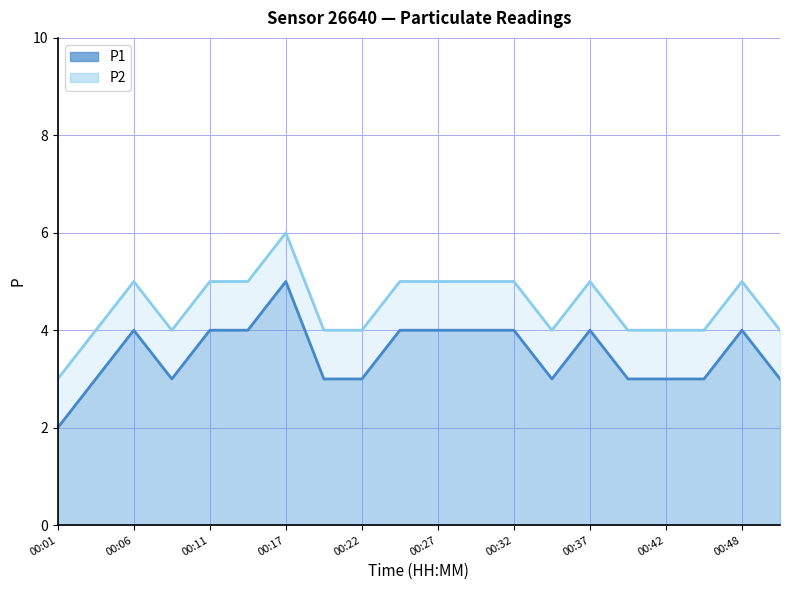

What is the sum of the P2 values at 00:11 and 00:42?

9